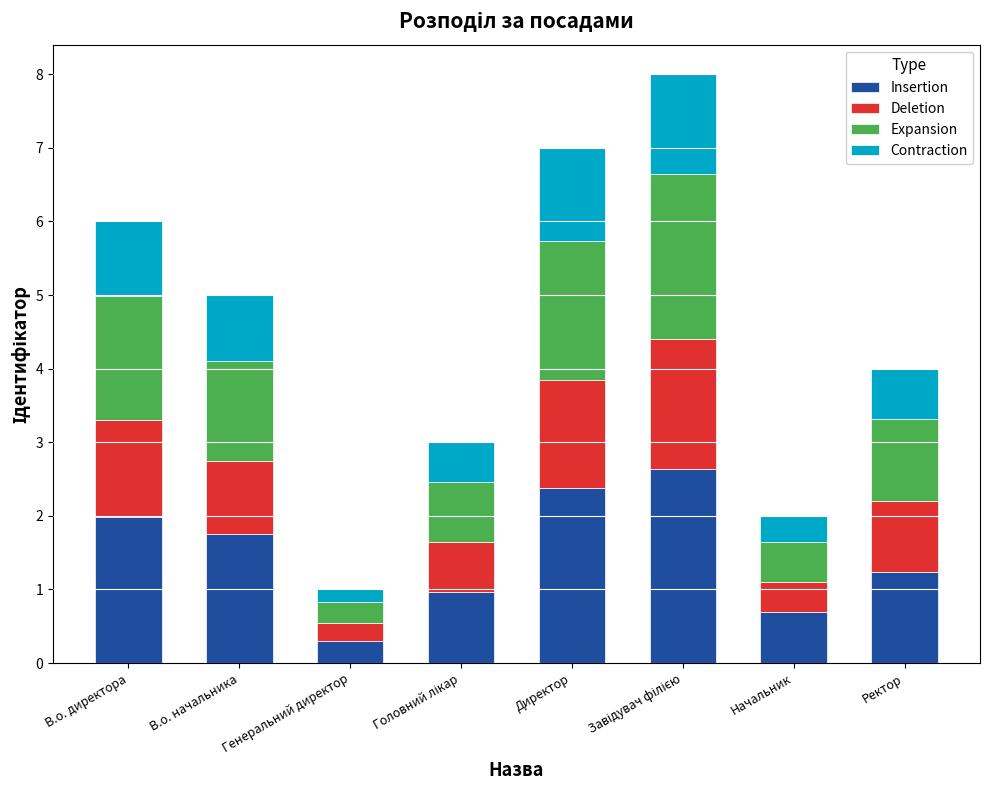

True or false: Insertion has a value of 0.2 at Начальник.

False